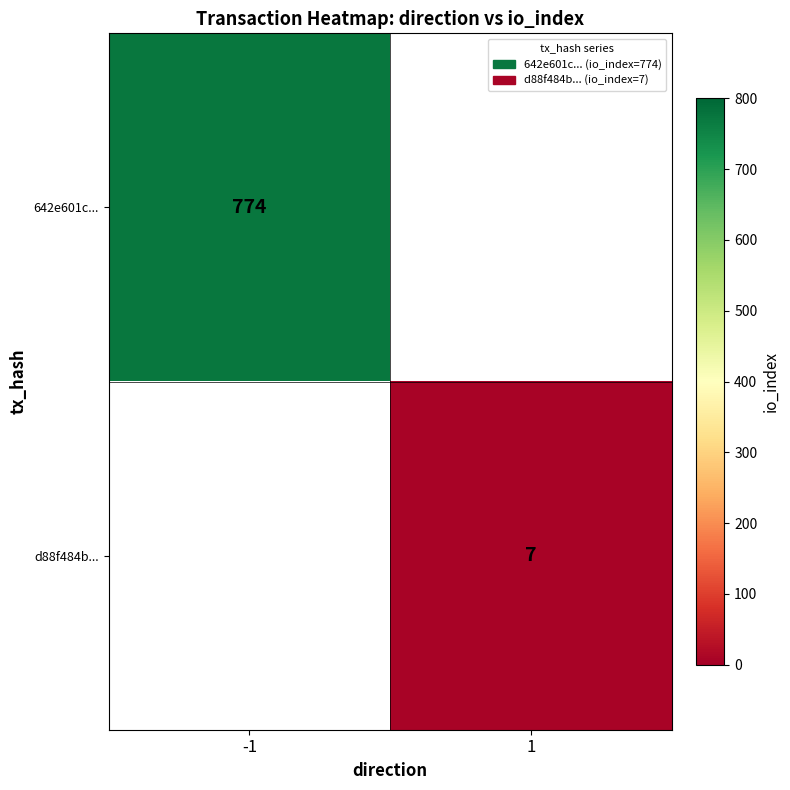

Count the number of categories in the chart.

2